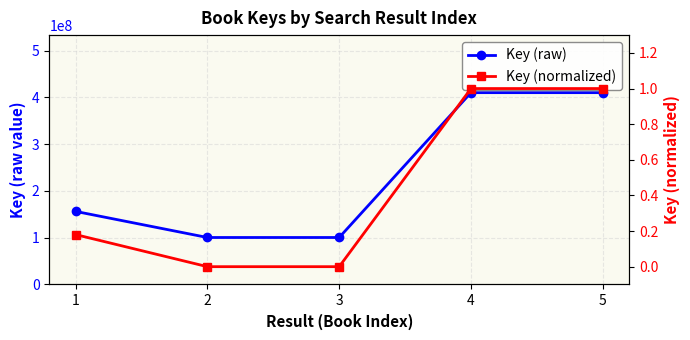

The value of Key (normalized) at 1 is 0.1. True or false?

False